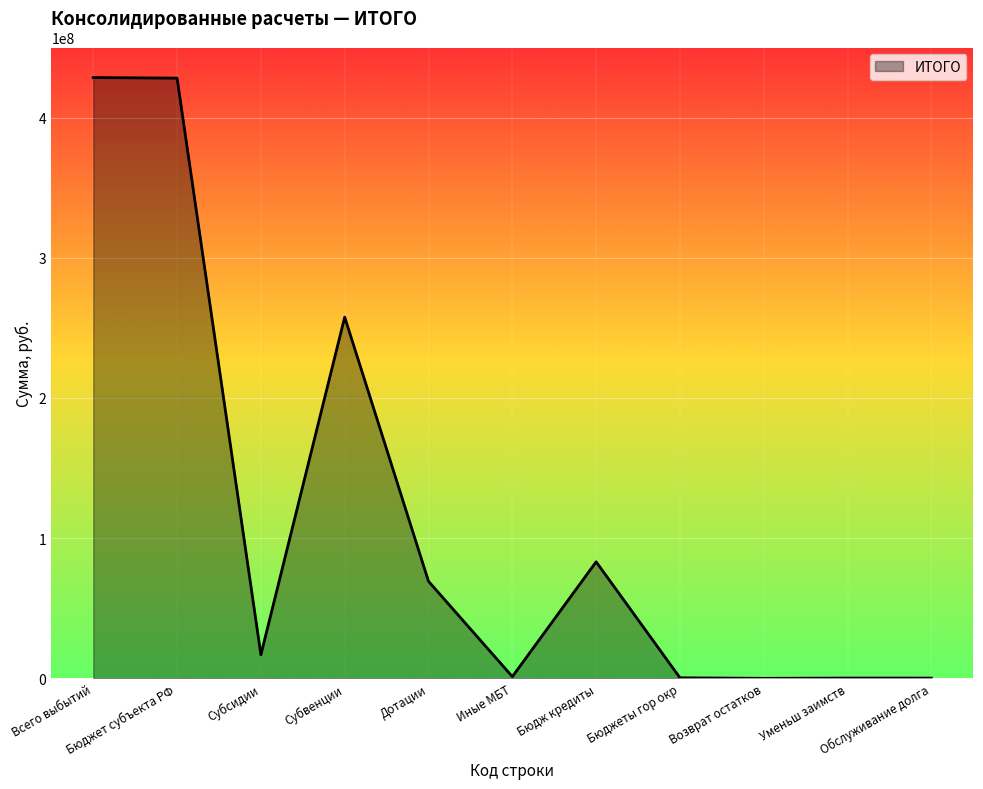

What is the difference between the maximum and minimum values?

428561168.3